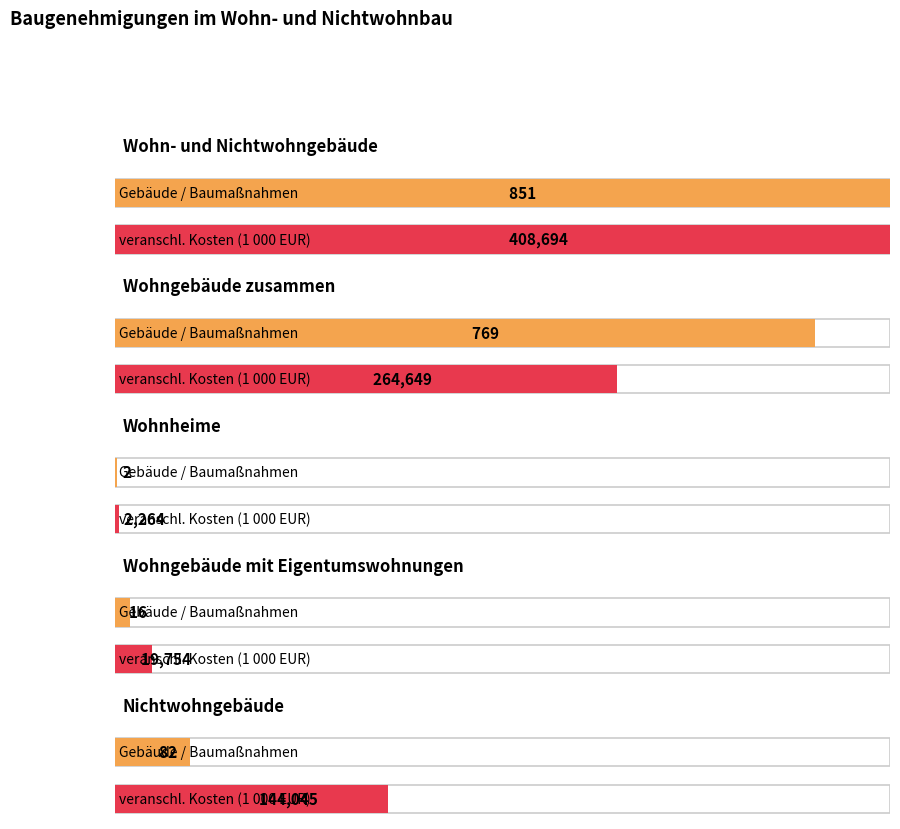

Is the value of veranschl. Kosten (1000 EUR) at Wohnheime greater than the value of Gebäude / Baumaßnahmen at Wohnheime?

Yes